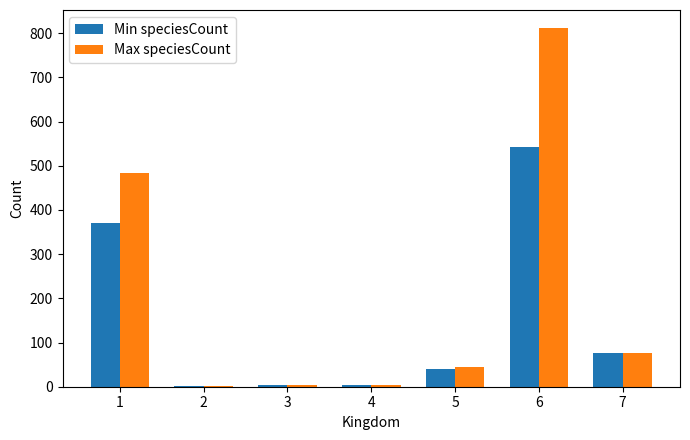

At which category is the sum across all series the highest?

6